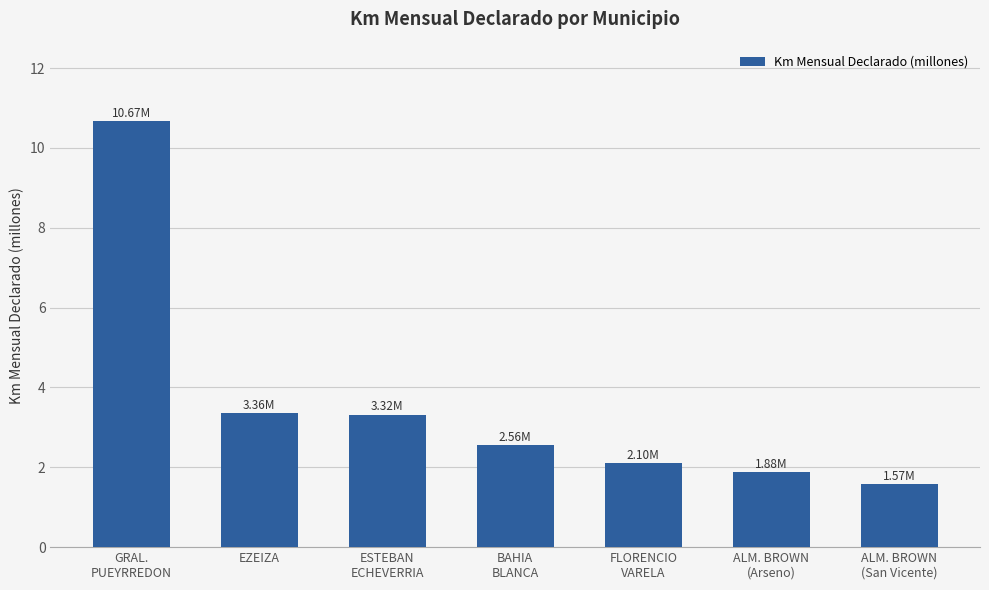

What is the difference between the second highest and minimum values?

1.8